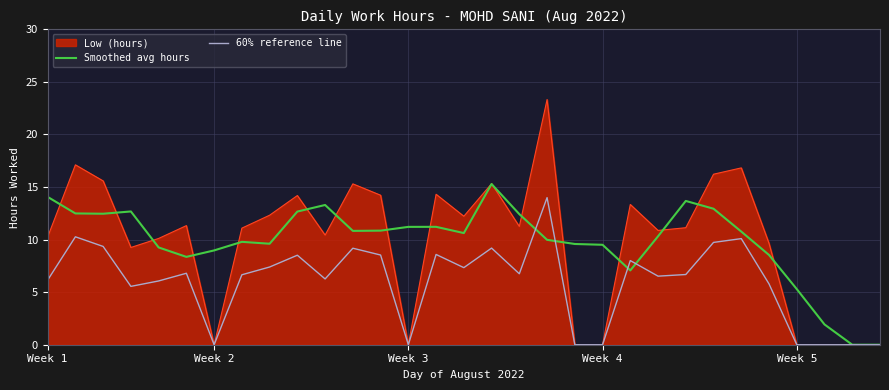

Does the chart have visible grid lines?

Yes